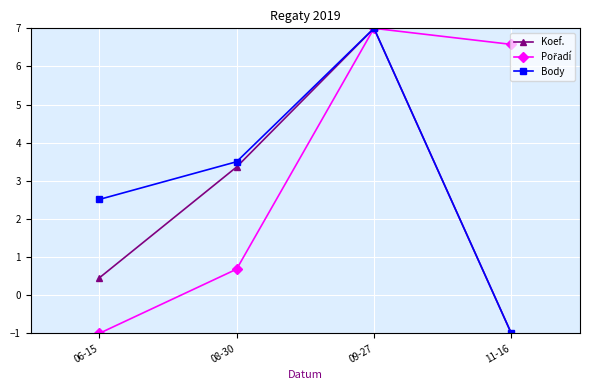

True or false: Body has more than 0 points higher than both neighbors.

True